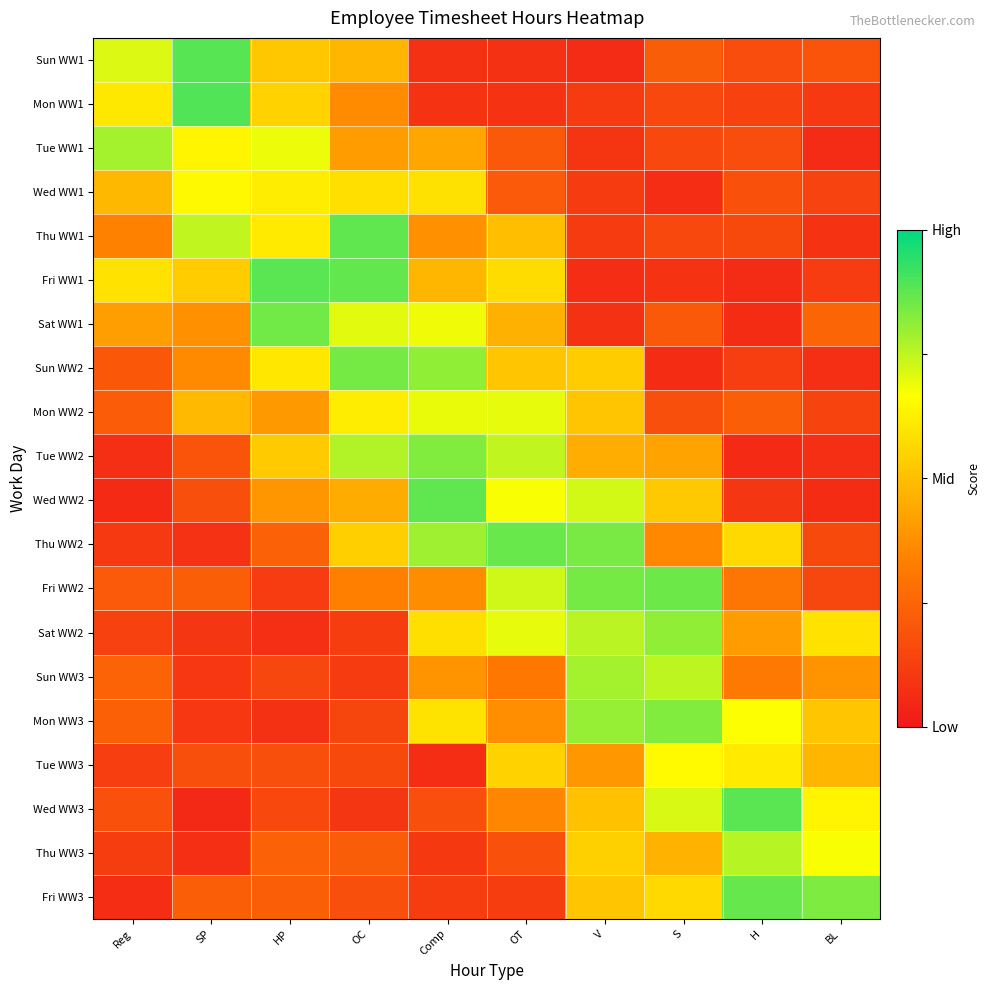

At how many categories does at least one series exceed 0?

10